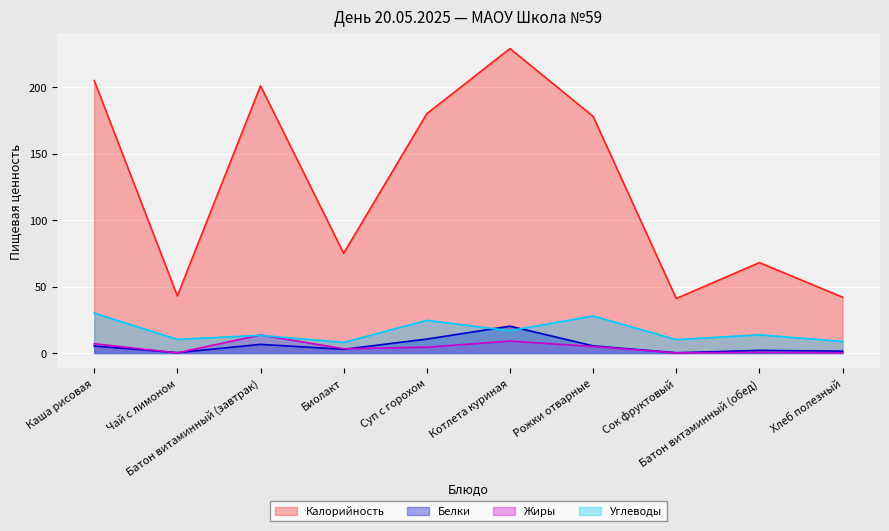

What is the difference between the highest and lowest values at Батон витаминный (завтрак)?

194.5